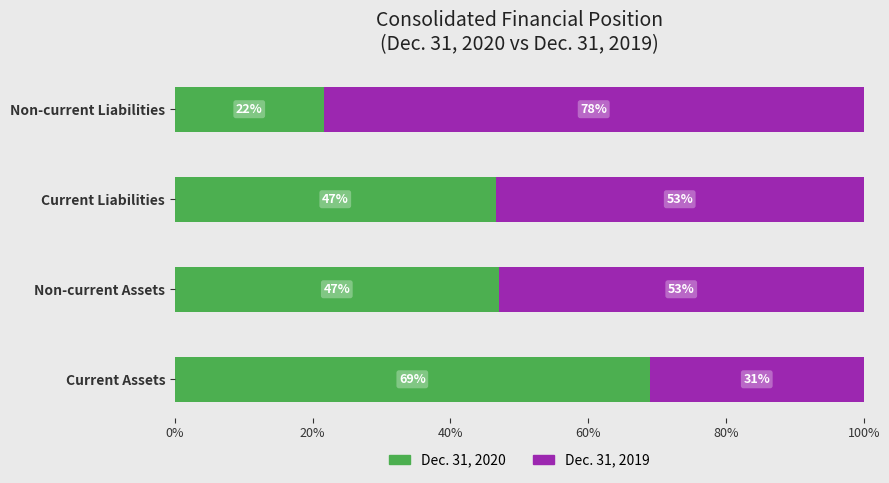

What is the total value across all series at Current Liabilities?

100.0